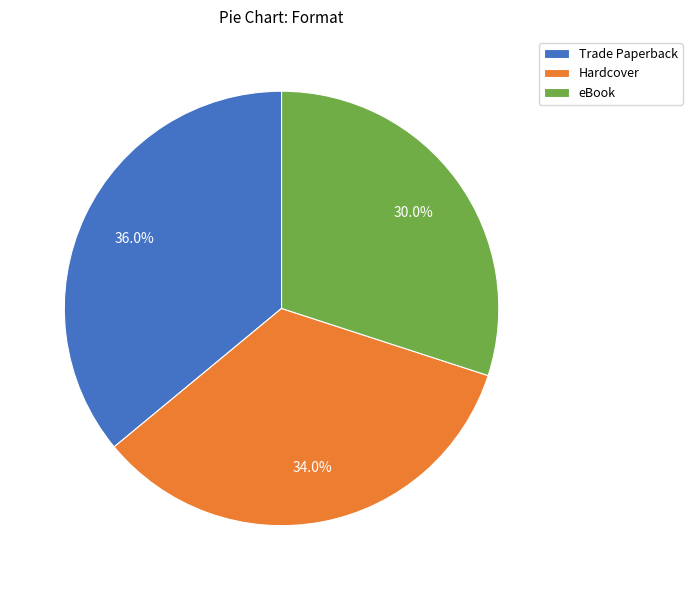

Is there any slice that represents more than half of the pie?

No